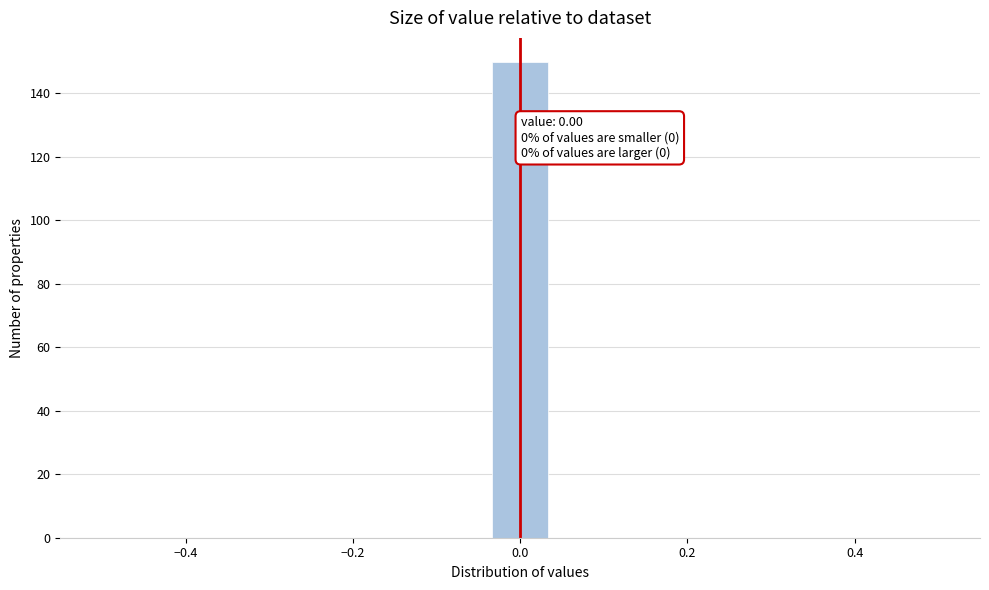

Read against the x-axis, roughly where is the centre of the tallest bar?

0.00